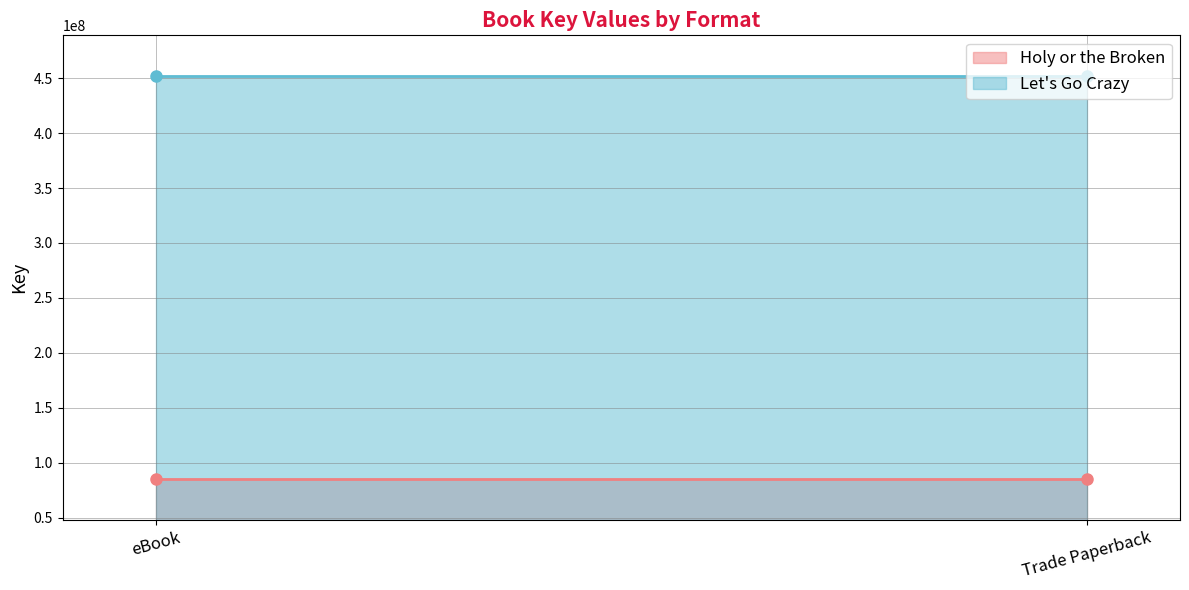

What are all the series names shown in the legend?

Holy or the Broken, Let's Go Crazy